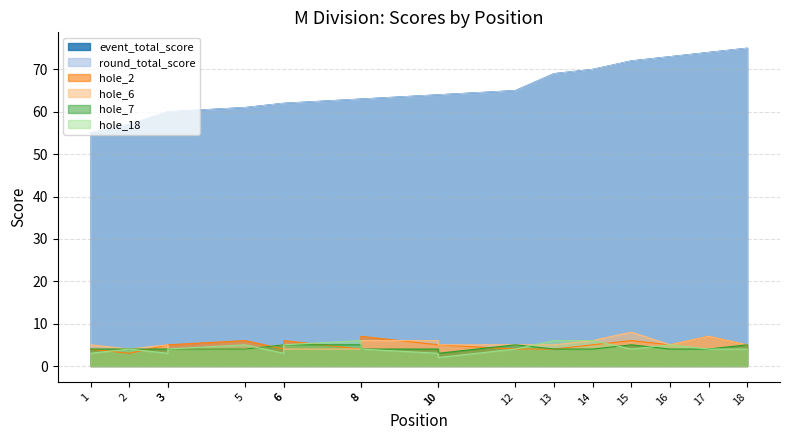

How many interior local valleys does the hole_18 series have?

4